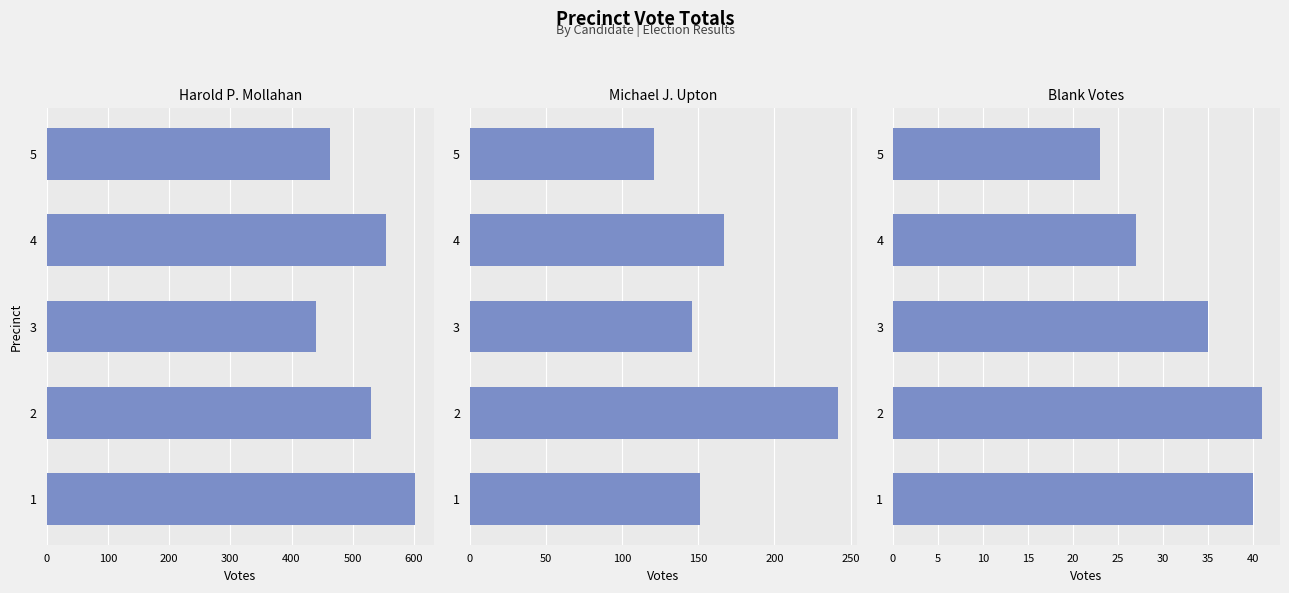

What are all the series names shown in the legend?

Harold P. Mollahan, Michael J. Upton, Blank Votes